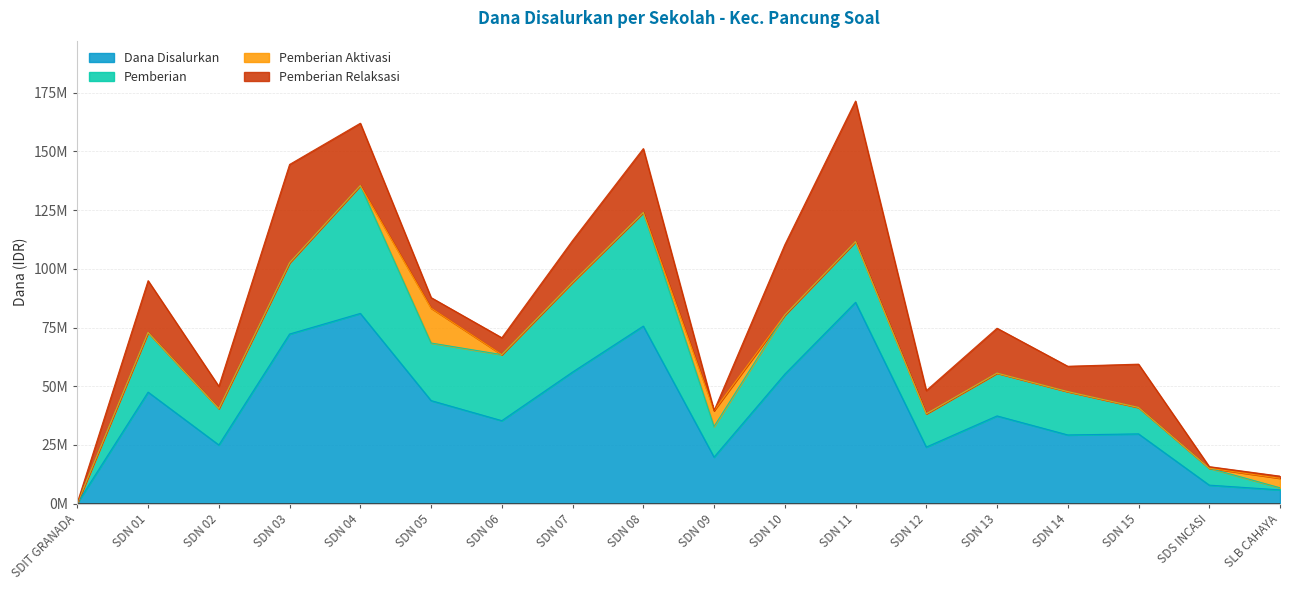

True or false: Dana Disalurkan and Pemberian Aktivasi intersect in this chart.

False